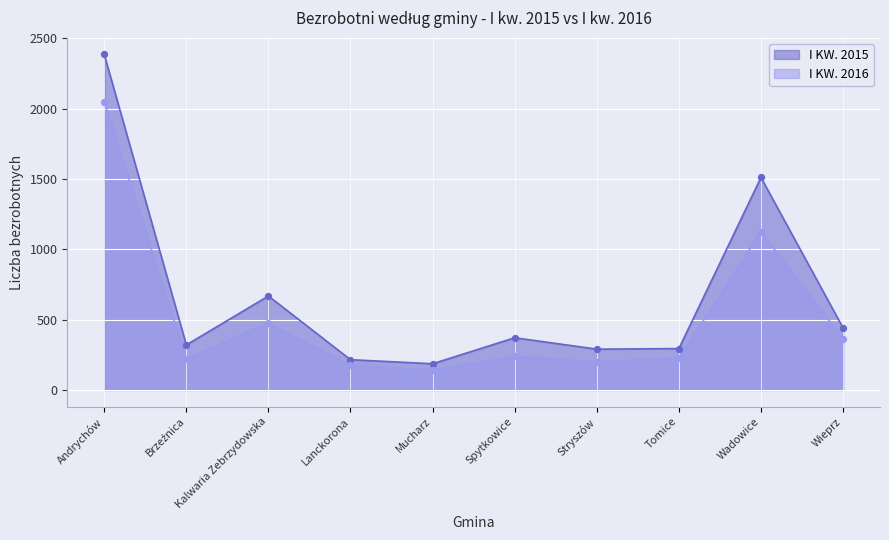

What are all the series names shown in the legend?

I KW. 2015, I KW. 2016